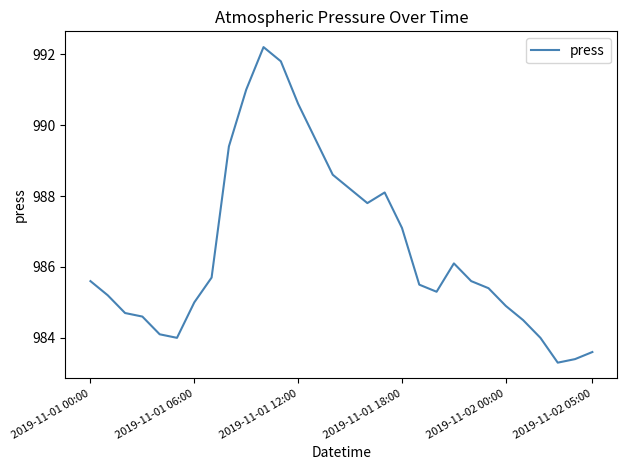

What is the smallest value displayed?

983.3